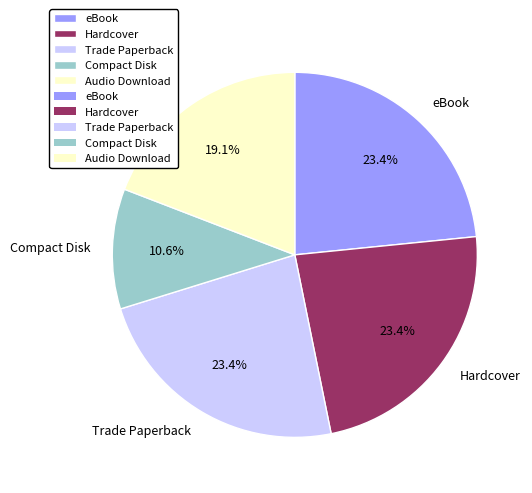

To the nearest percent, what percentage of the pie is Hardcover?

23%